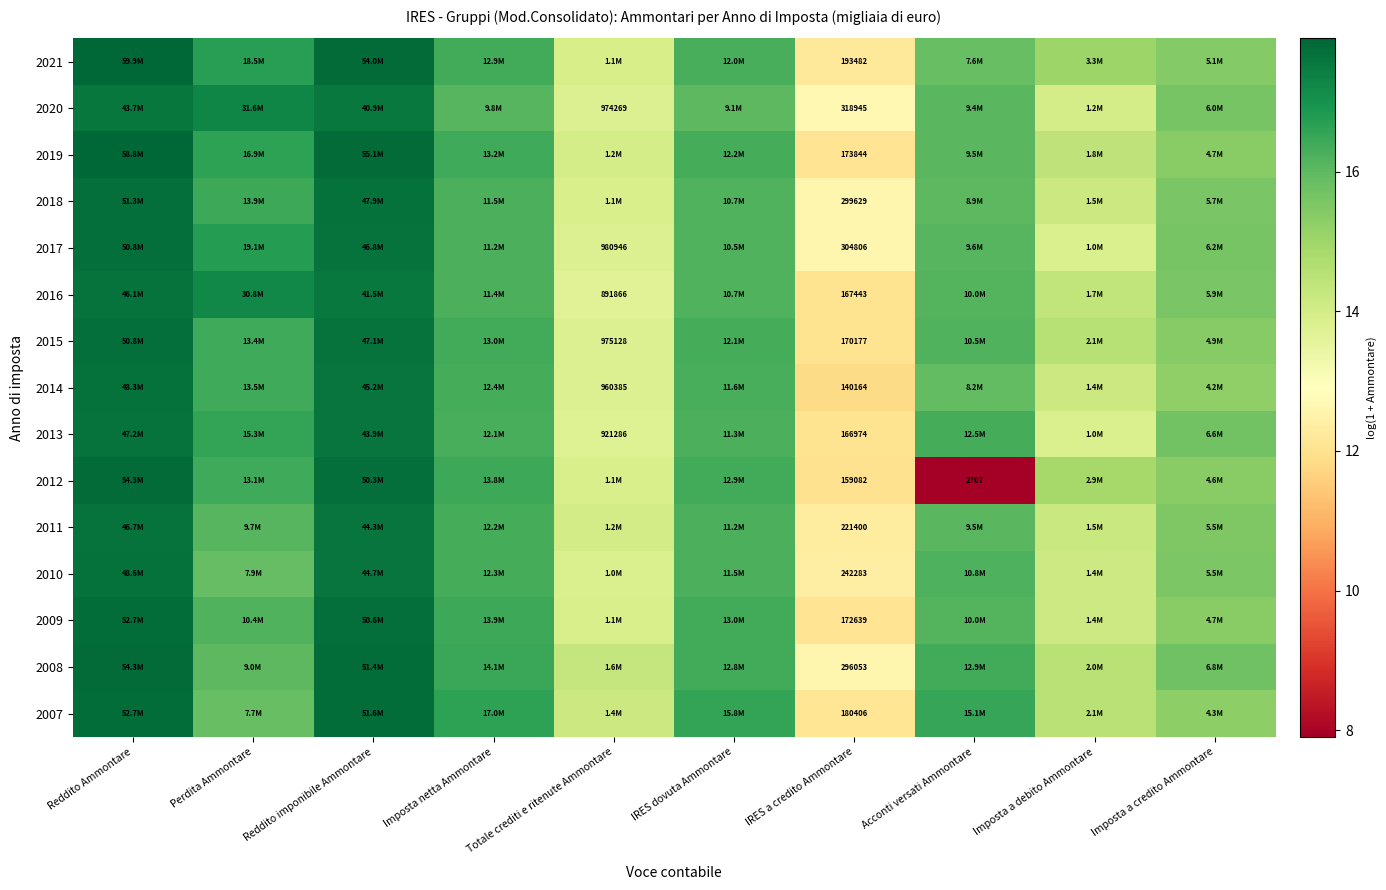

Is the value of 2014 at Reddito Ammontare greater than the value of 2020 at Perdita Ammontare?

Yes